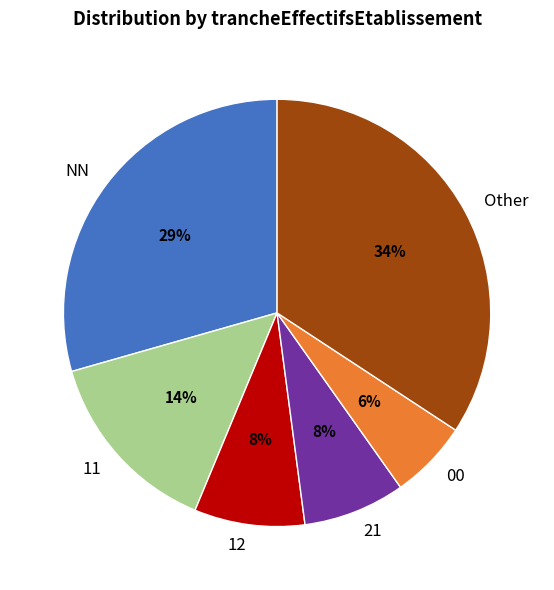

Is there any slice that represents more than half of the pie?

No